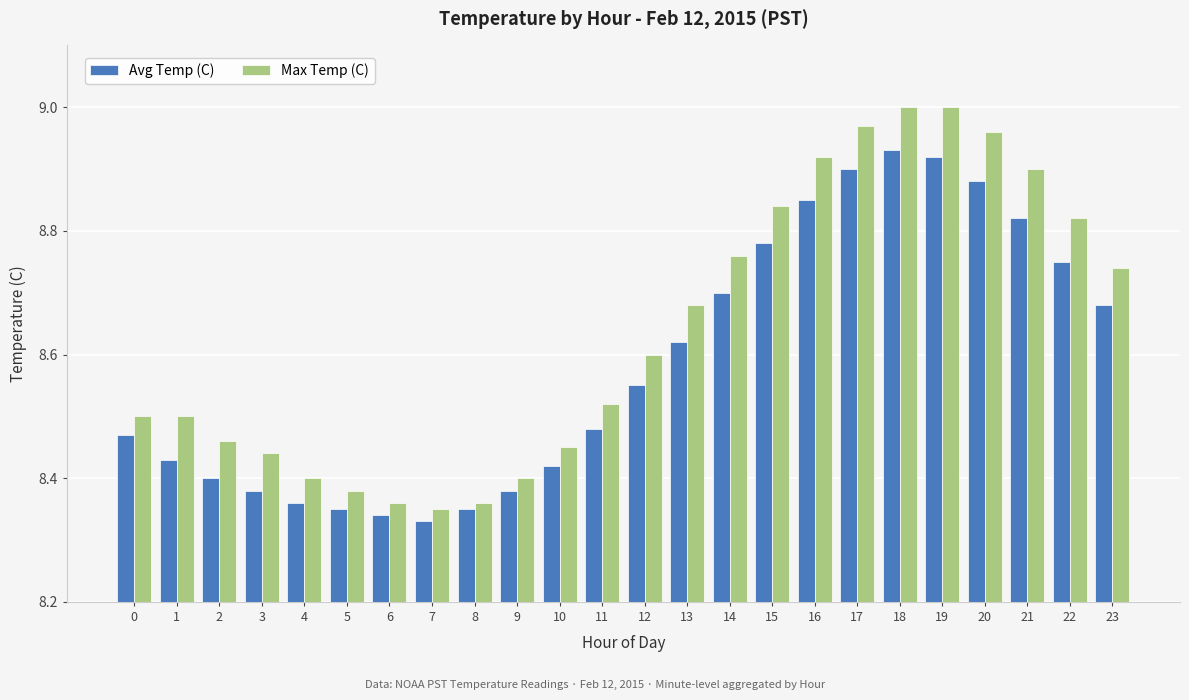

What is the difference between the Max Temp (C) values at 22 and 5?

0.4